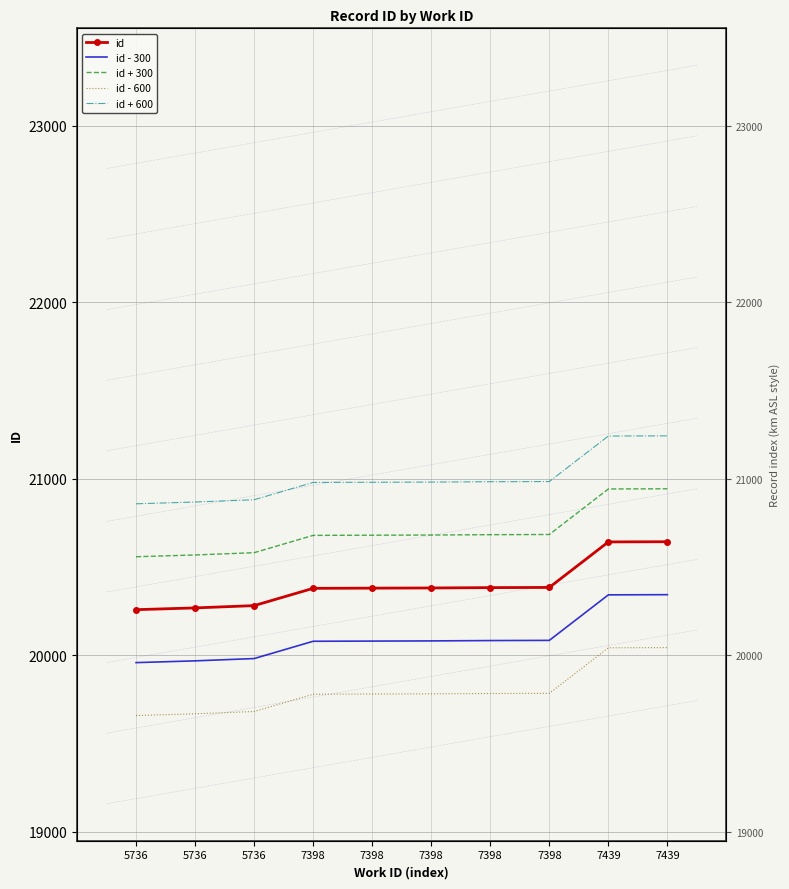

True or false: id - 600 and id - 300 intersect in this chart.

False